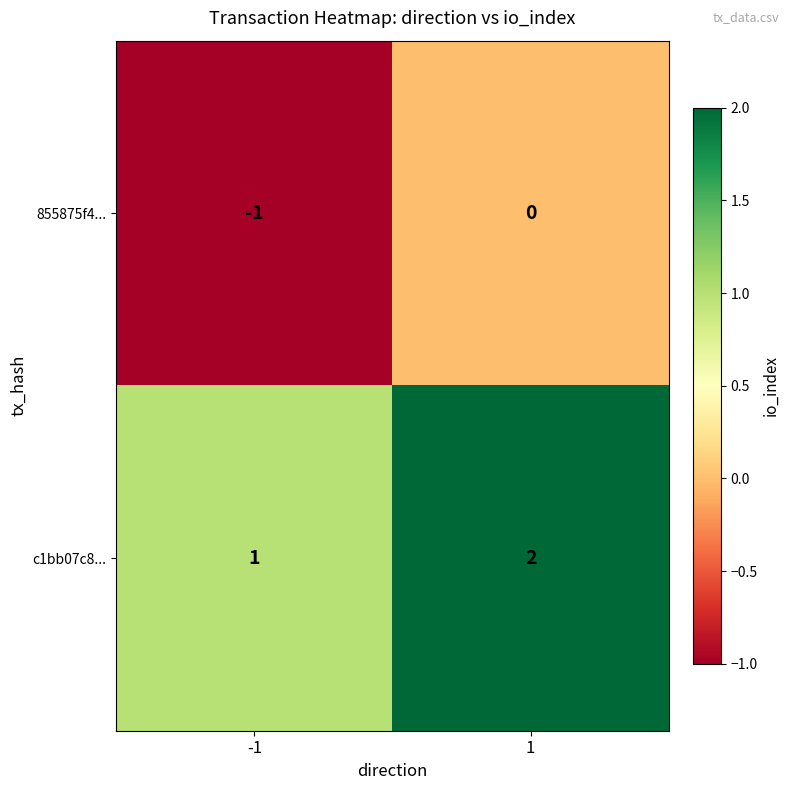

Rank the series by their maximum value, from lowest to highest.

855875f4..., c1bb07c8...